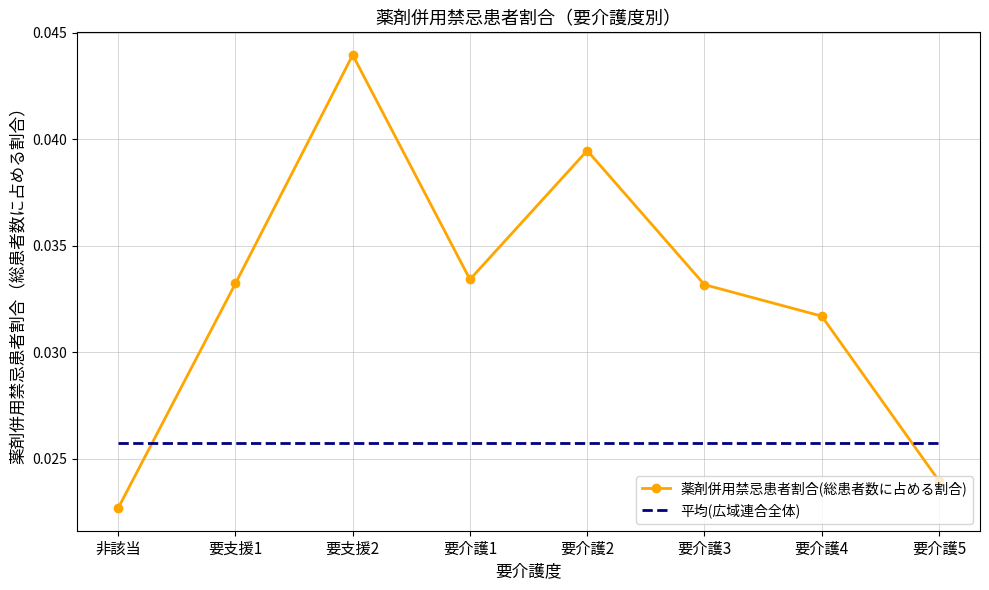

How many intersections are there between 薬剤併用禁忌患者割合(総患者数に占める割合) and 平均(広域連合全体)?

2